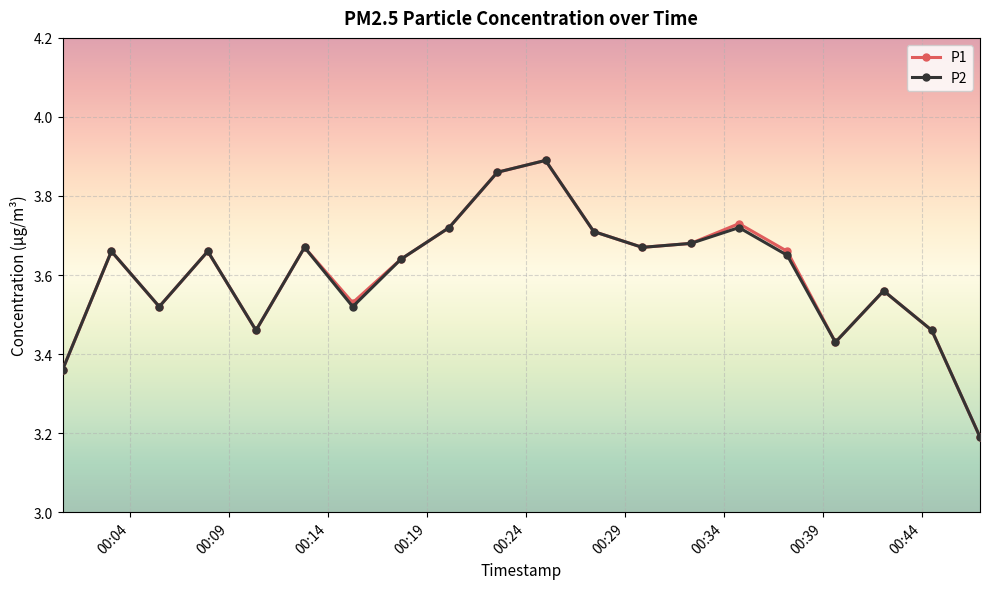

How many P1 values are between 3 and 4?

20